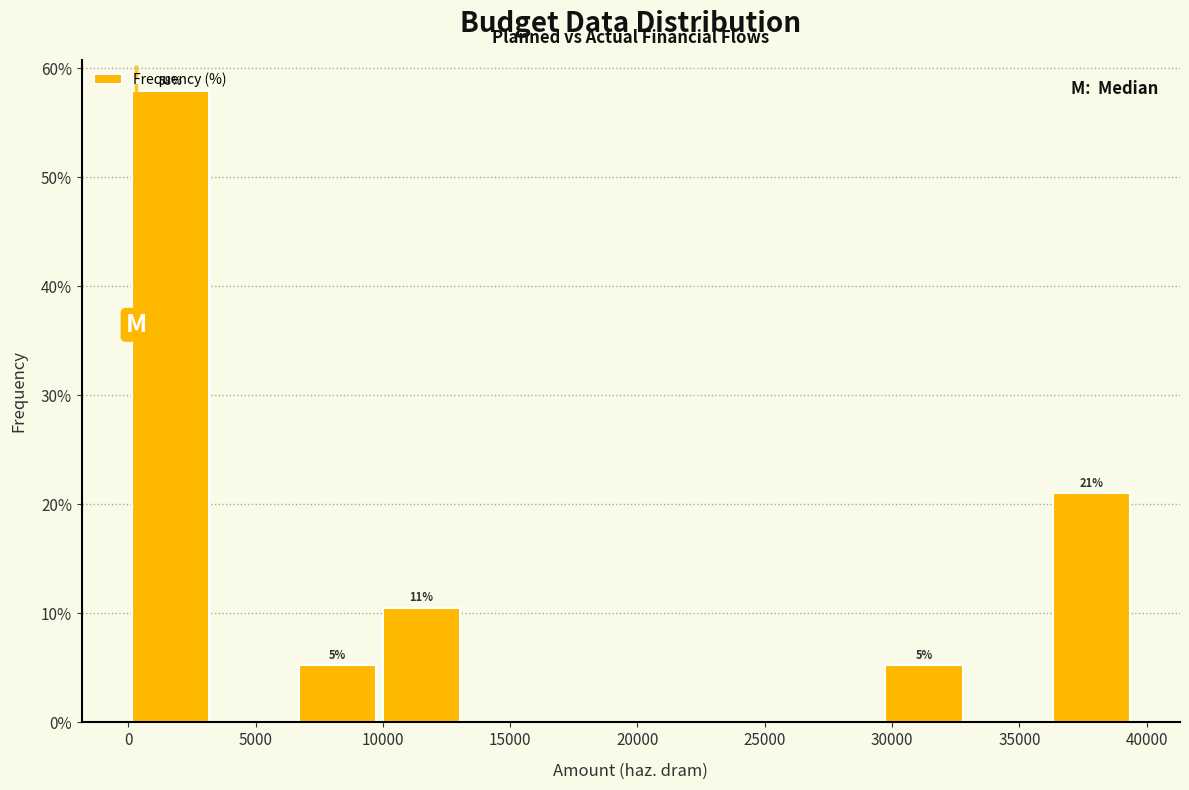

Over which range of the x-axis is the bar tallest?

0 to 3500